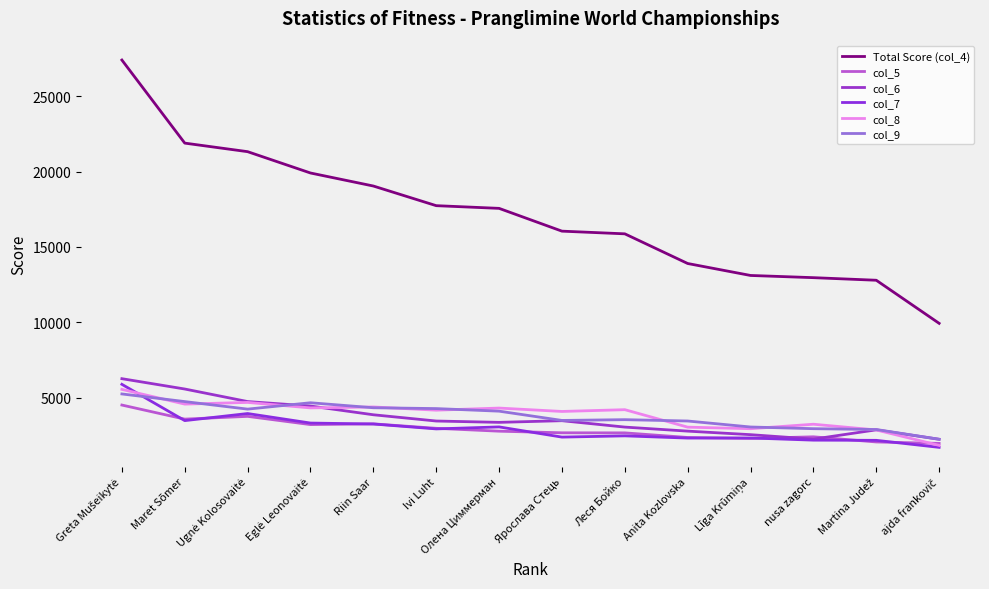

Rank the series by their maximum value, from highest to lowest.

Total Score (col_4), col_6, col_7, col_8, col_9, col_5